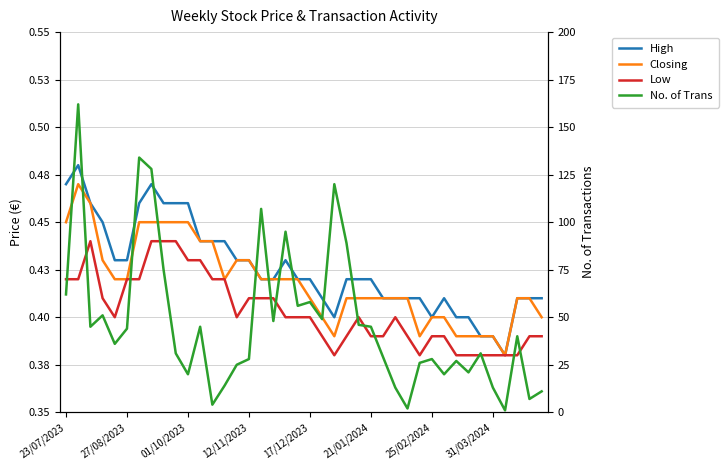

Which series changed the most between 21/01/2024 and 8?

No. of Trans